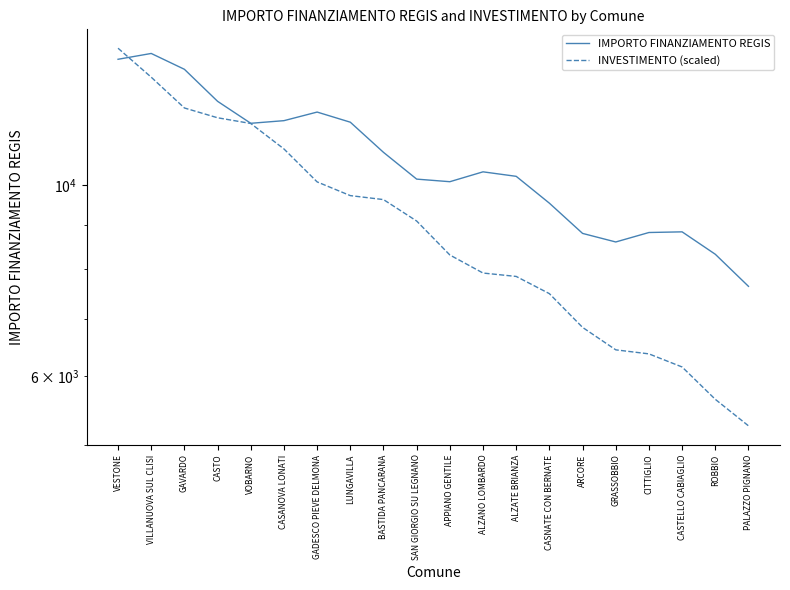

What is the label of the 12th point from the left?

ALZANO LOMBARDO